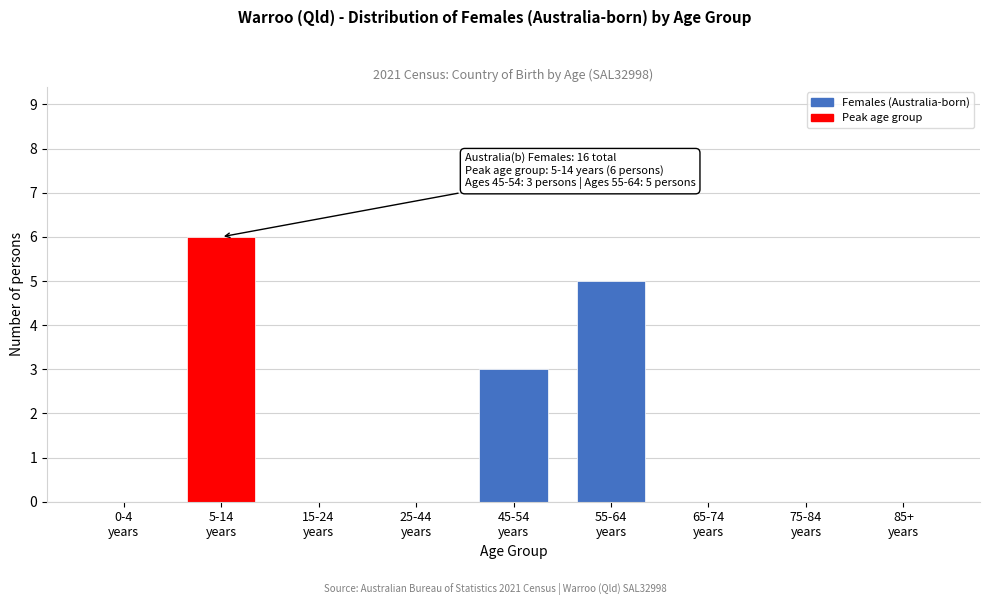

What is the sum of all values?

14